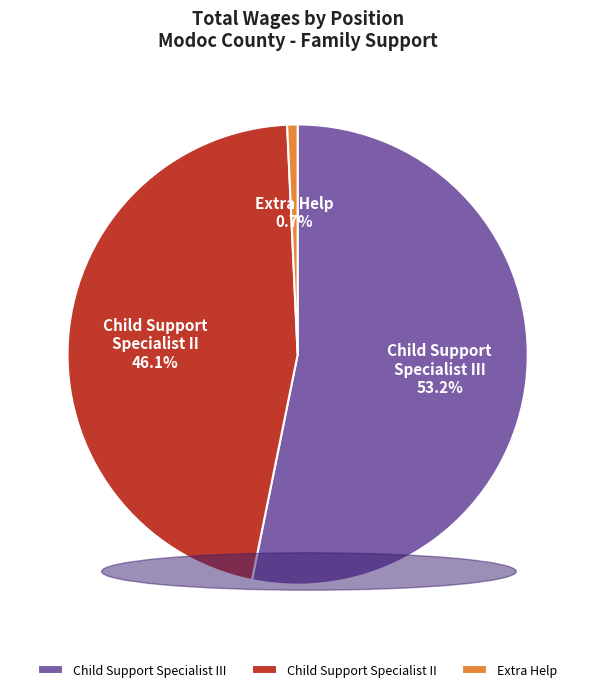

Between Child Support Specialist II and Extra Help, which is larger?

Child Support Specialist II